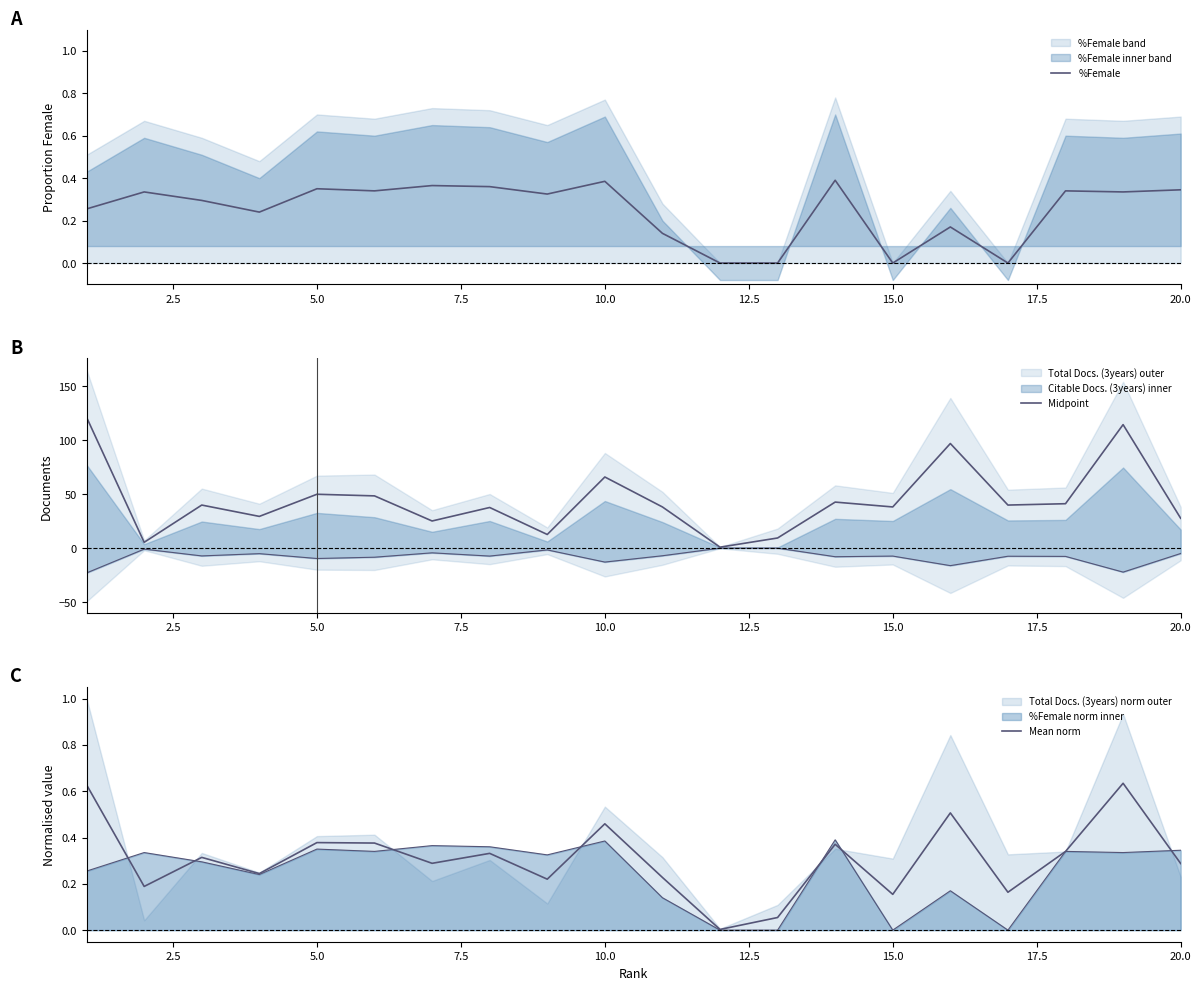

How many interior local valleys does the Mean norm series have?

7